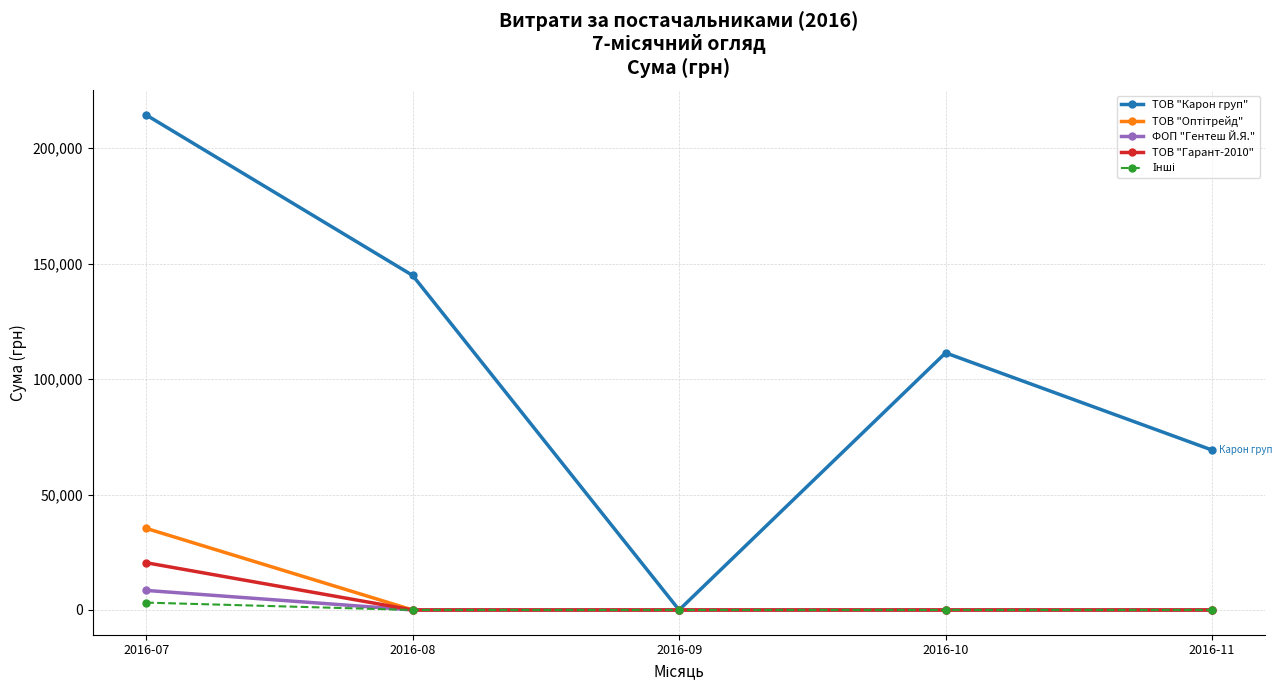

What is the difference between the maximum and second lowest values in the ТОВ "Гарант-2010" series?

20462.0